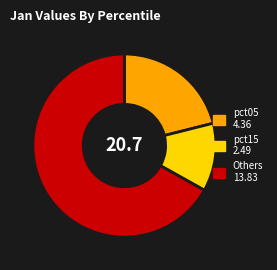

Is there any slice that represents more than half of the pie?

Yes